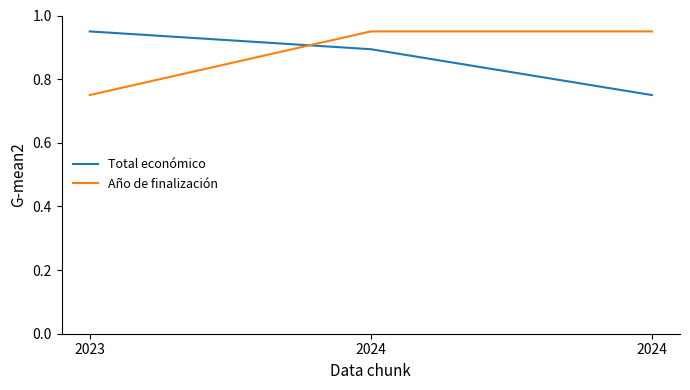

At how many categories does at least one series exceed 0?

3